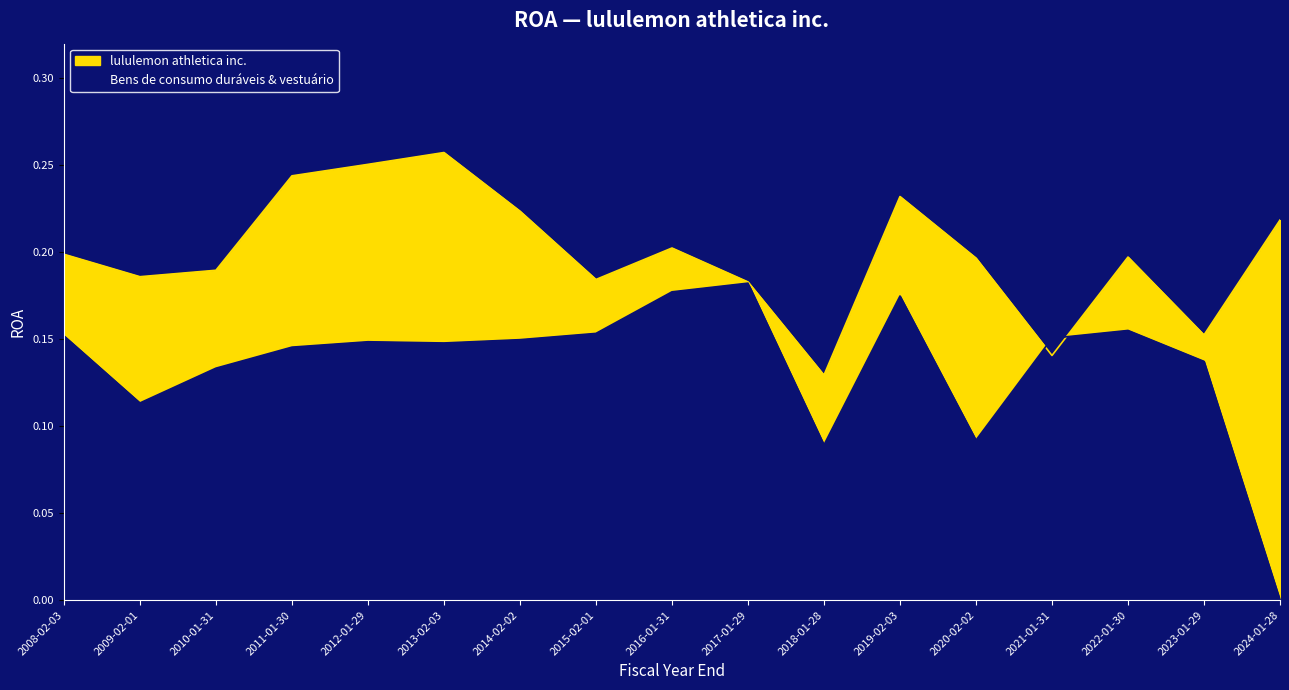

Which series changed the most between 2009-02-01 and 2017-01-29?

Bens de consumo duráveis & vestuário